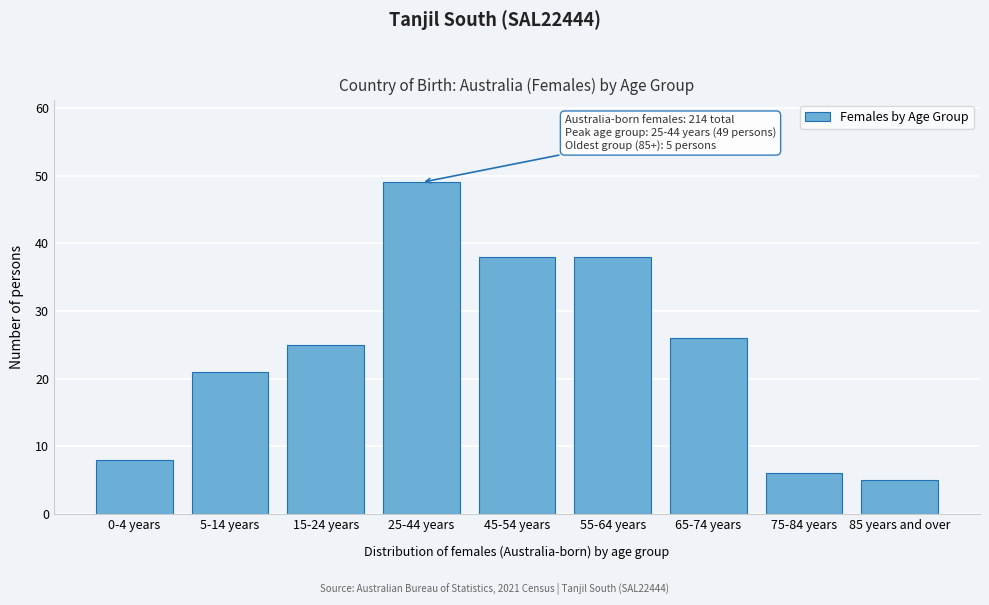

Reading left to right, extract all data points from this chart.

0-4 years=8	5-14 years=21	15-24 years=25	25-44 years=49	45-54 years=38	55-64 years=38	65-74 years=26	75-84 years=6	85 years and over=5